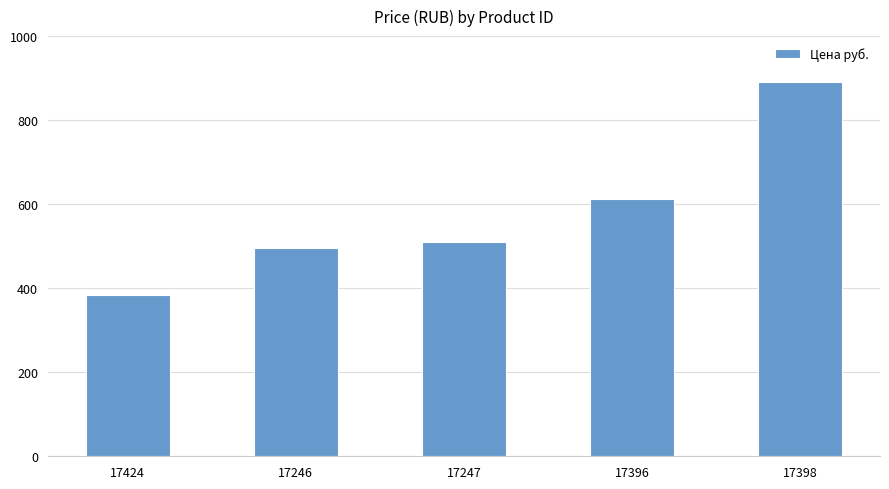

What is the difference between the maximum and second lowest values?

395